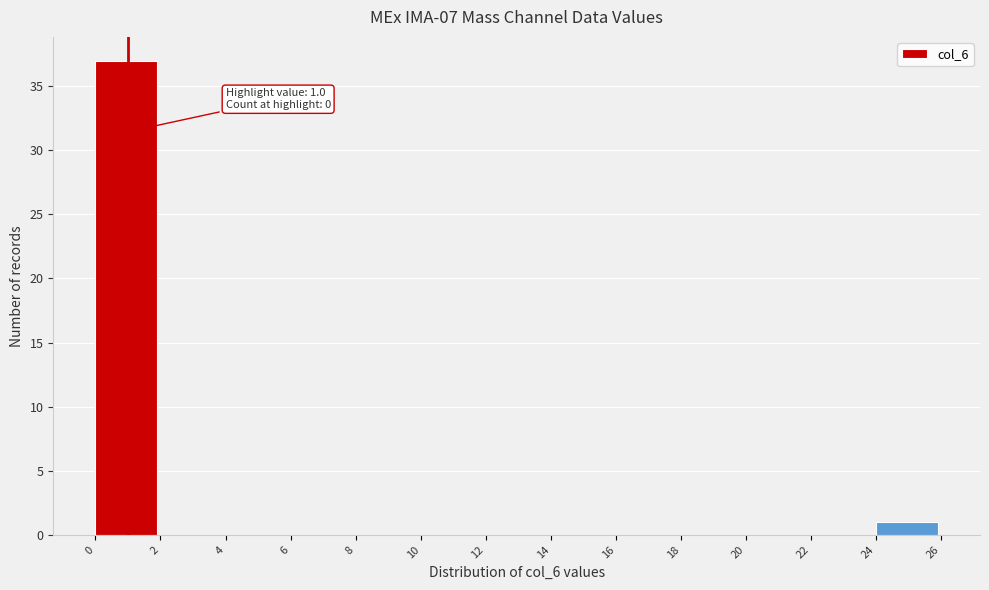

Which range on the x-axis has the tallest bar?

0 to 2